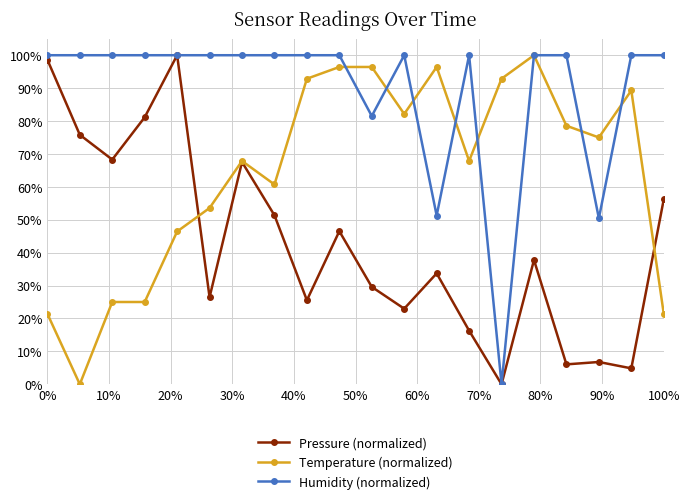

What are all the series names shown in the legend?

Pressure (normalized), Temperature (normalized), Humidity (normalized)